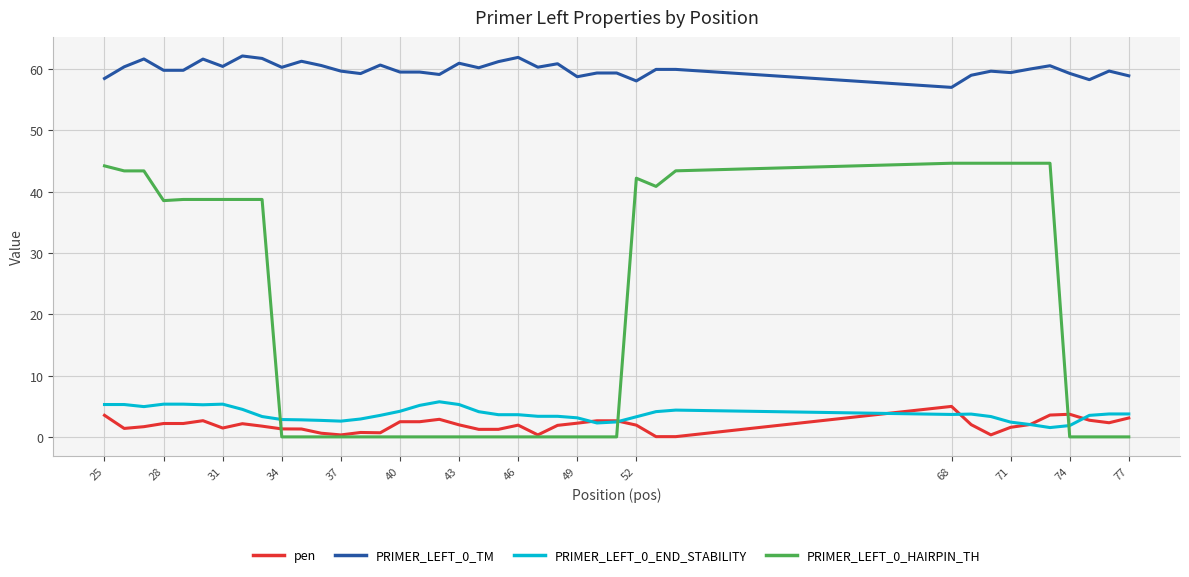

What is the maximum value shown in the chart?

62.2